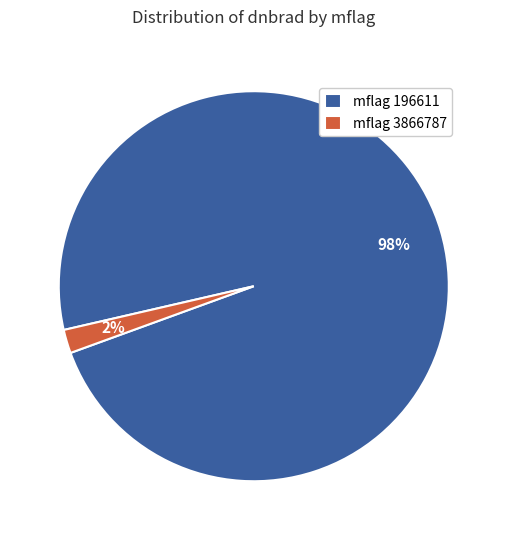

Which has a higher value, mflag 3866787 or mflag 196611?

mflag 196611